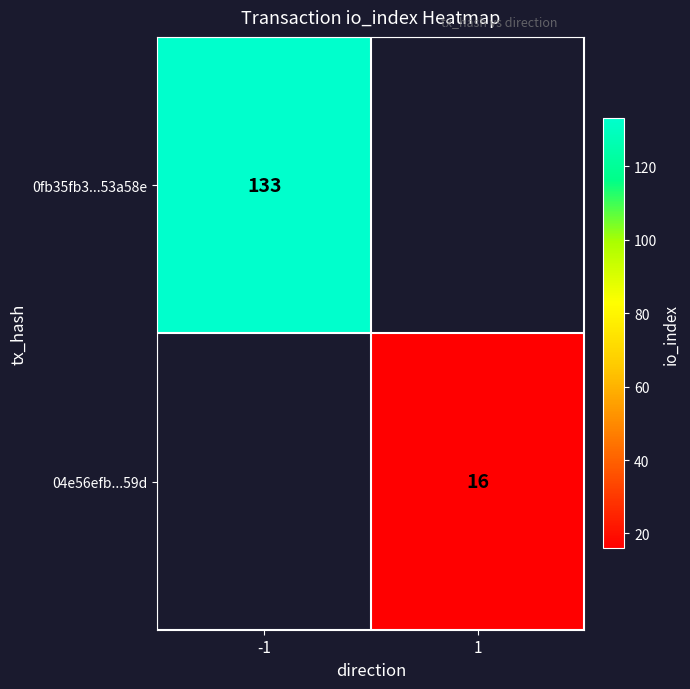

True or false: 04e56efb...59d has a value of 16 at 1.

True